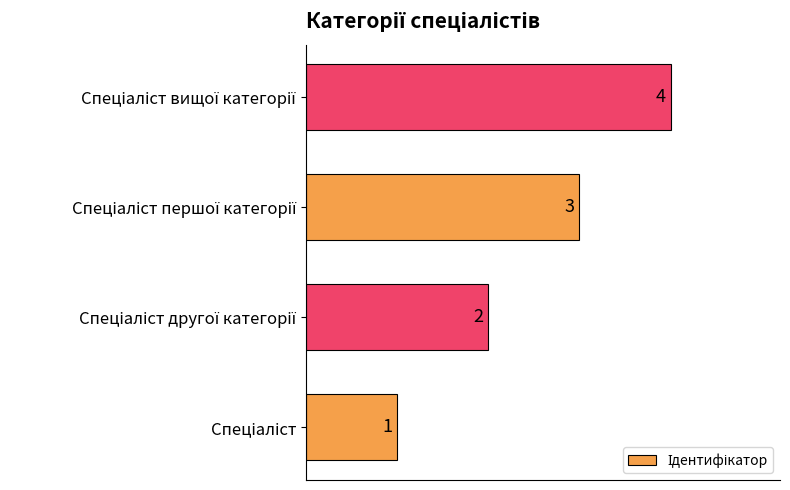

What is the sum of all values?

10